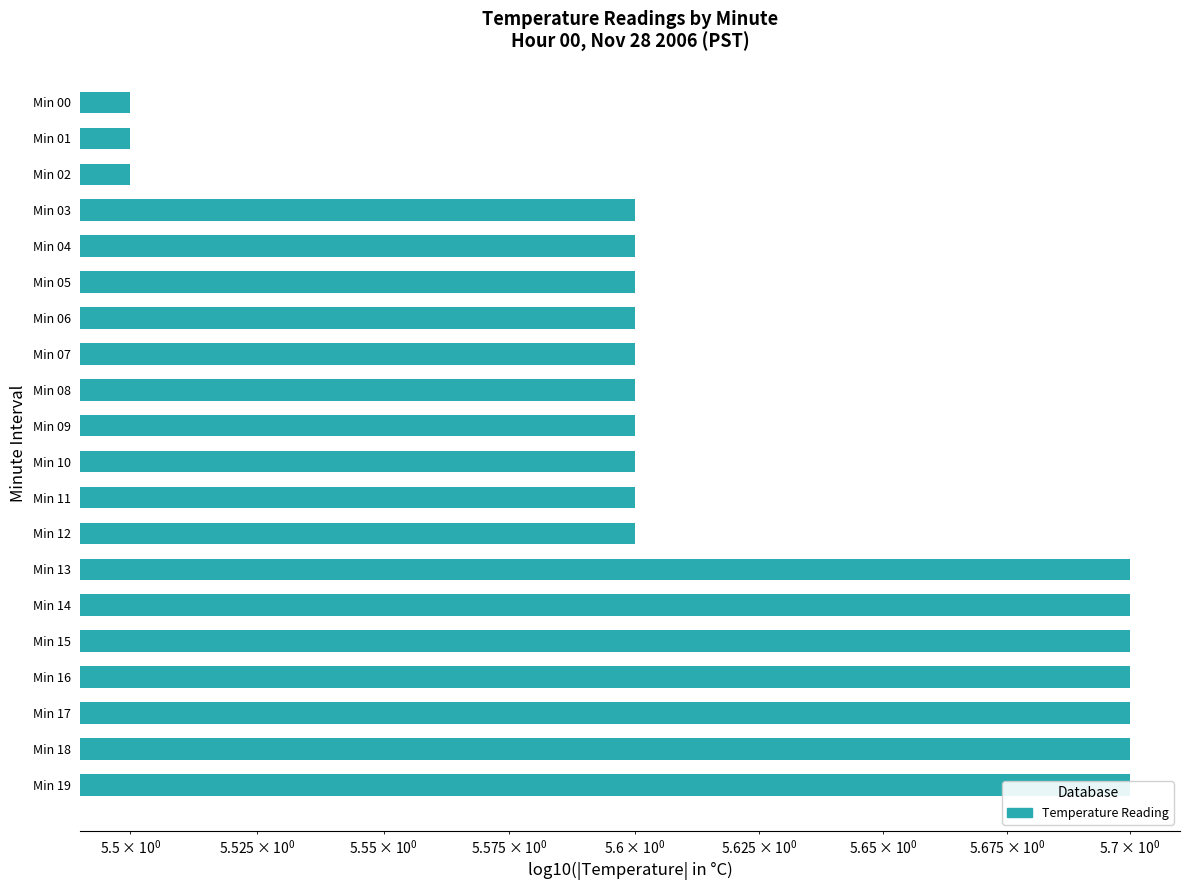

What is the difference between the second highest and minimum values?

0.2